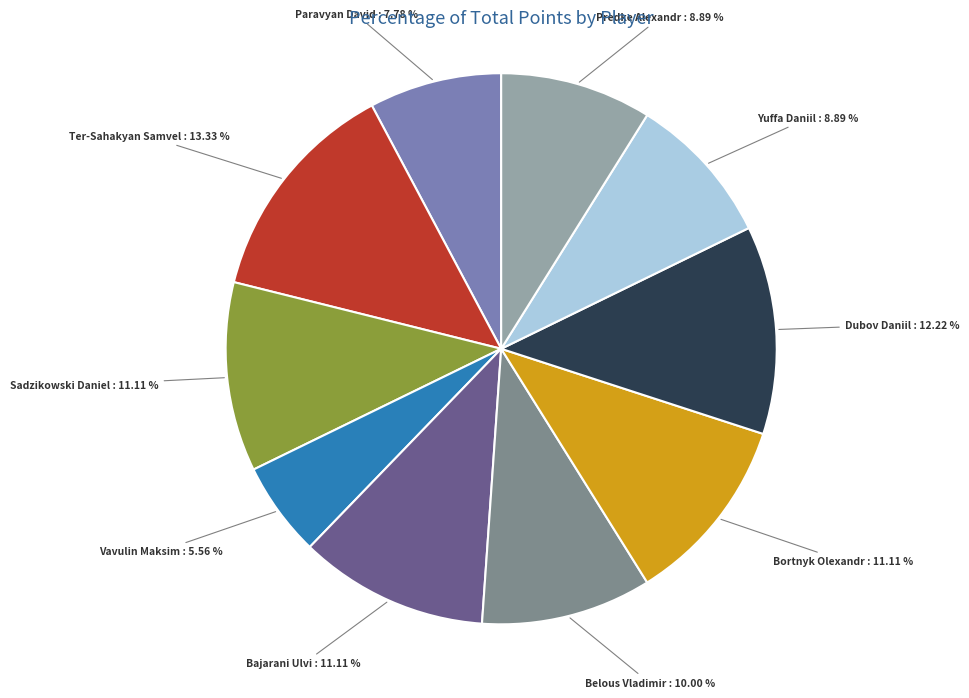

Does any single category account for the majority?

No